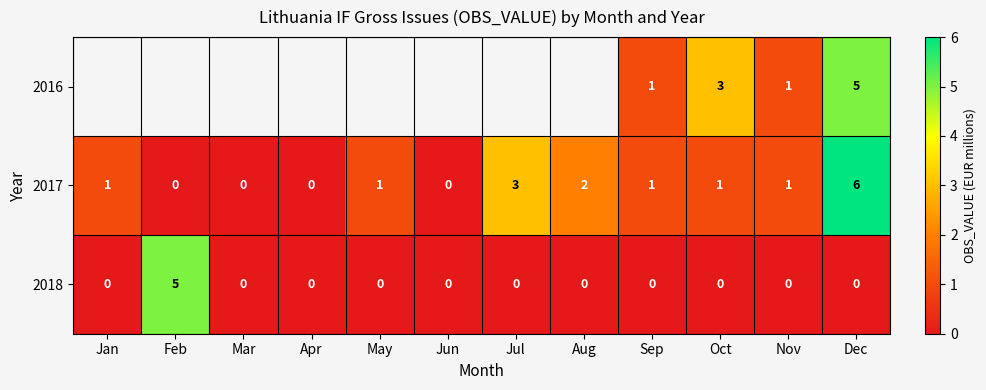

True or false: 2016 has a value of 2.7 at Dec.

False